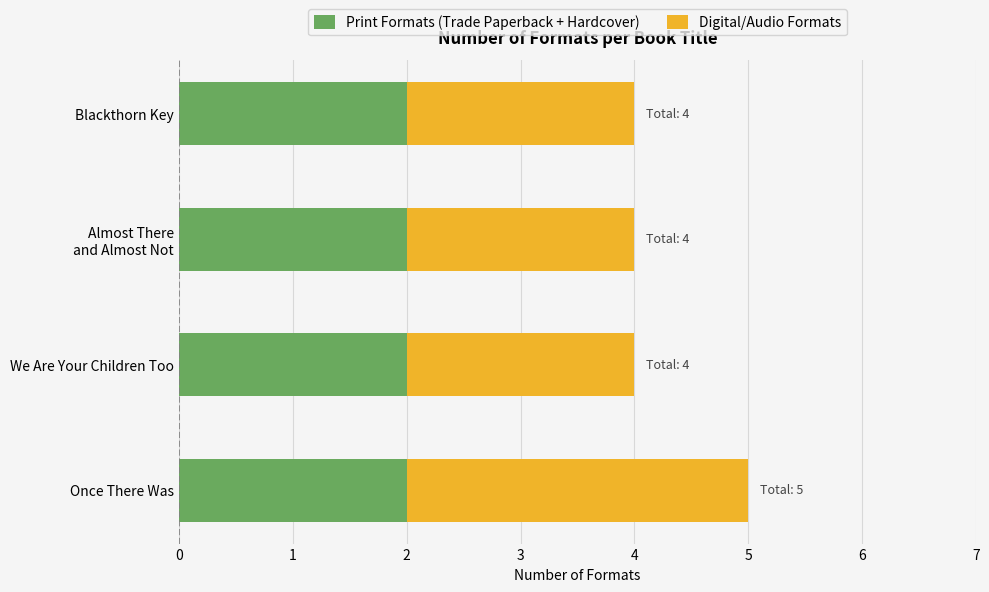

The value of Print Formats (Trade Paperback + Hardcover) at Once There Was is 2. True or false?

True